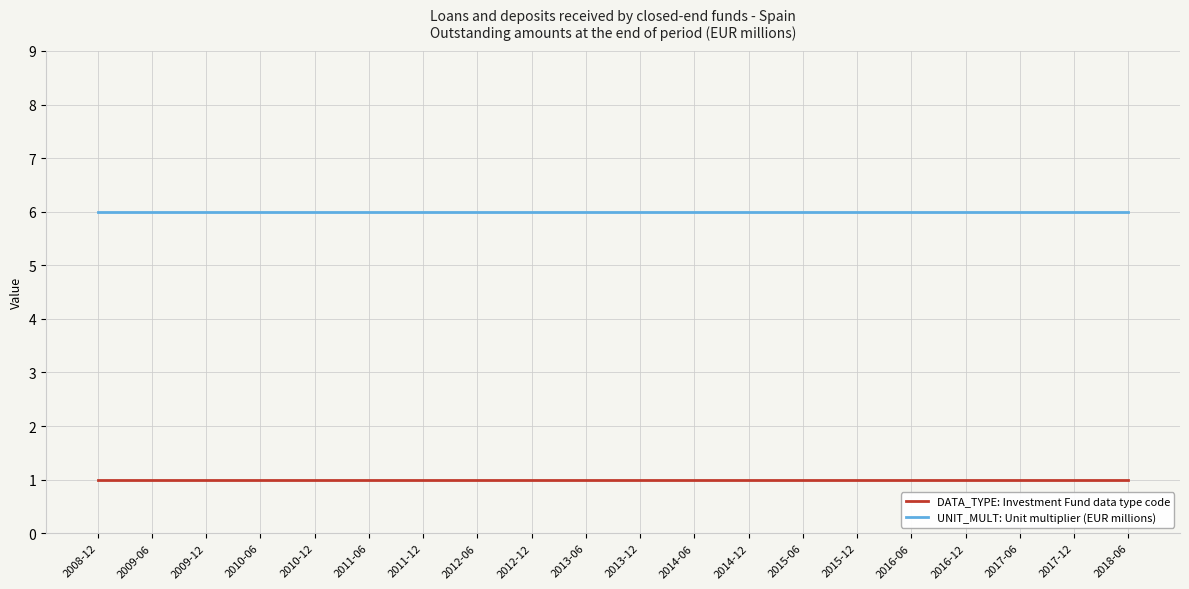

Which series has the largest total across all categories?

UNIT_MULT: Unit multiplier (EUR millions)